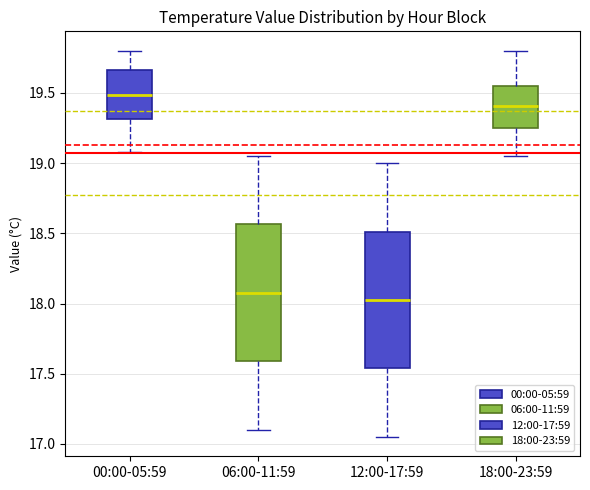

Reading left to right, transcribe this box plot: for each box, give where its median line is, the range the box spans, and where its two whiskers end, as read against the y-axis. The values are not printed on the chart, so give them approximately, as read against the axis.

00:00-05:59: median 19.50, box 19.30 to 19.65, whiskers 19.10 to 19.80
06:00-11:59: median 18.10, box 17.60 to 18.55, whiskers 17.10 to 19.05
12:00-17:59: median 18.05, box 17.55 to 18.50, whiskers 17.05 to 19.00
18:00-23:59: median 19.40, box 19.25 to 19.55, whiskers 19.05 to 19.80